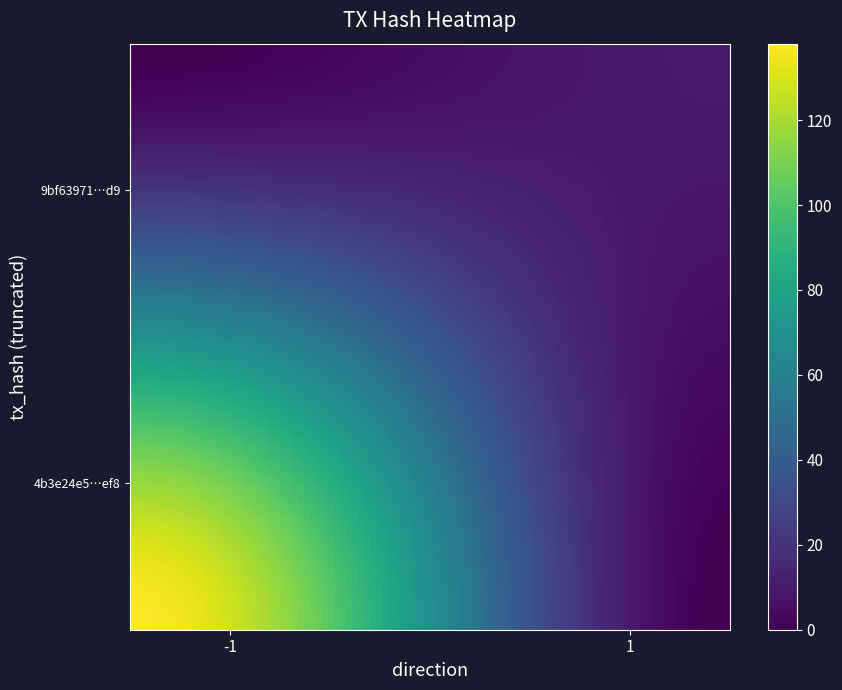

Reading left to right, extract all data points from this chart.

4b3e24e5de03c72da905d86555e784851342ef8: -1	138
9bf63971861f8ac4110b943c9b731ba6116269d: 1	10